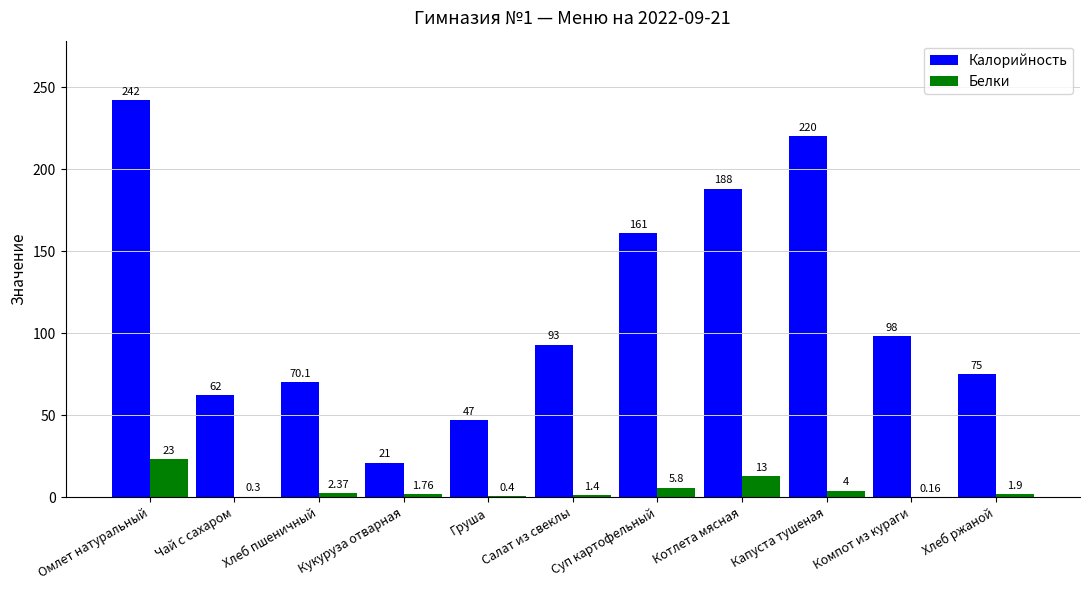

At which category is the sum across all series the highest?

Омлет натуральный